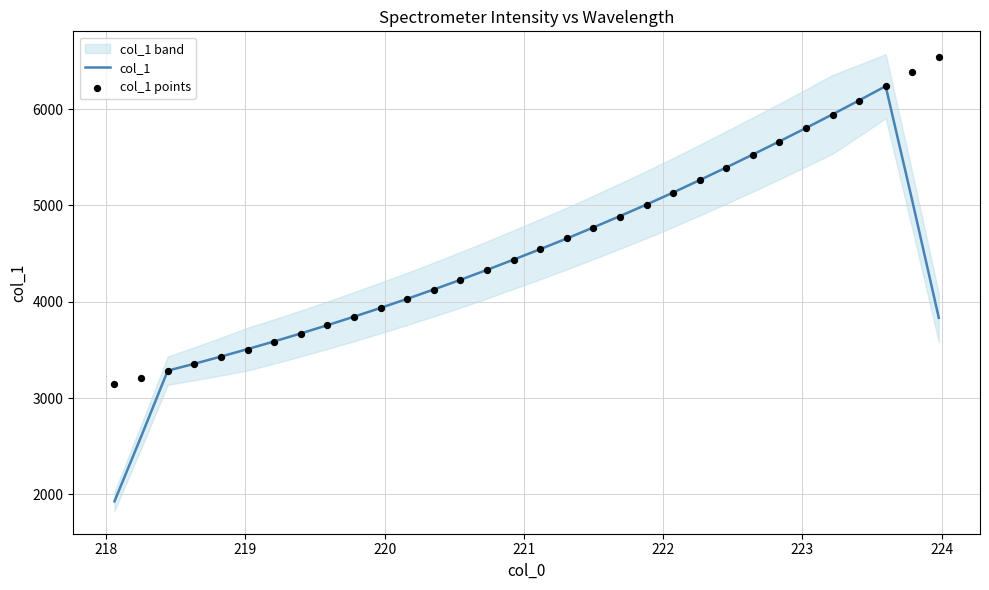

What is the highest value of the col_1 series?

6239.2